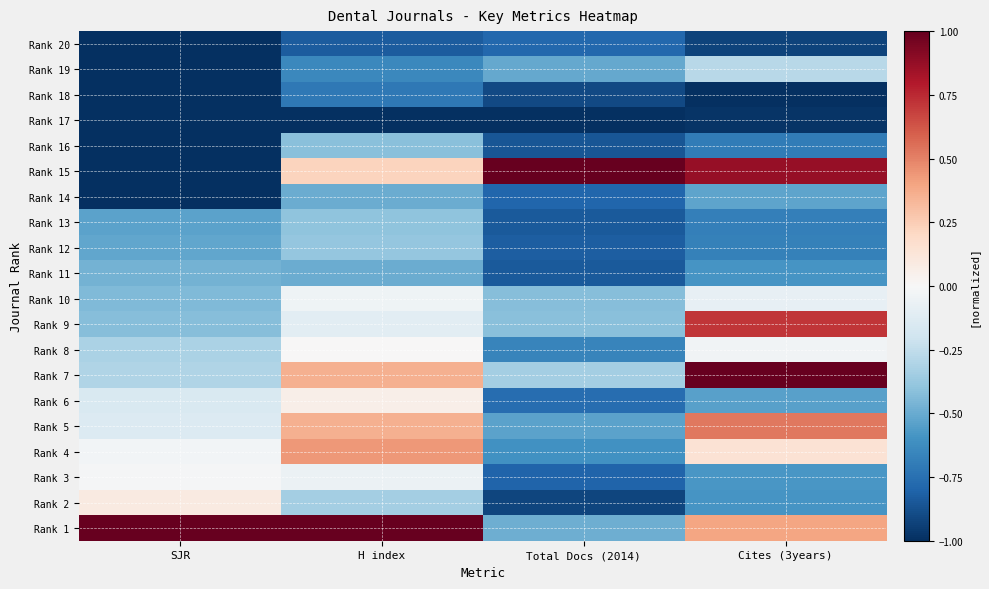

What is the difference between the highest and lowest values at Total Docs (2014)?

2.0